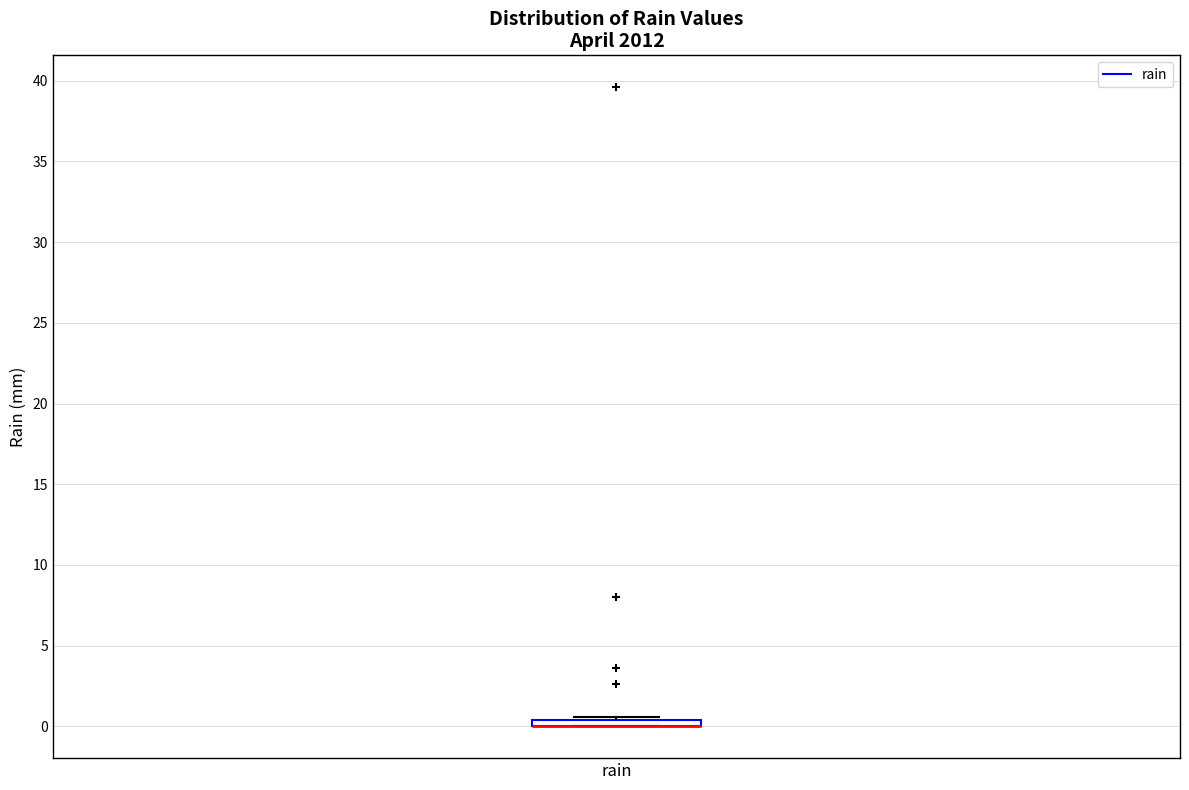

Where is the upper edge of the box for rain on the y-axis? The values are not printed on the chart, so give them approximately, as read against the axis.

0.5